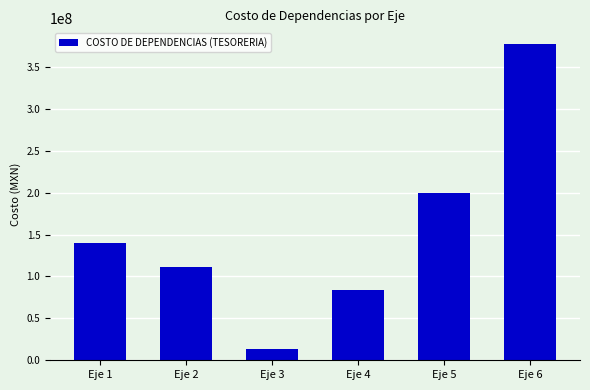

Which label corresponds to the smallest value in the chart?

Eje 3